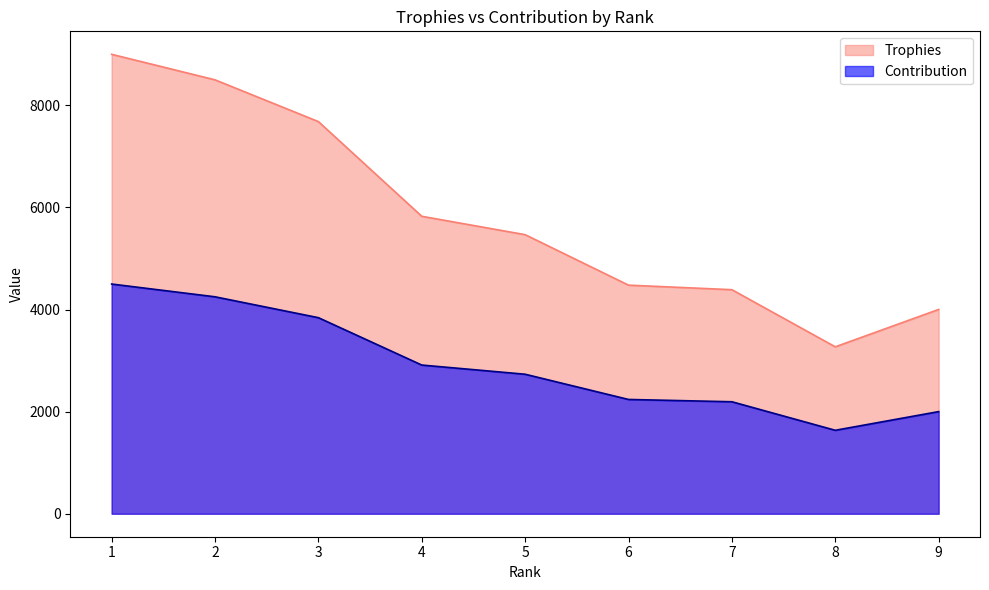

True or false: Contribution has a value of 2194 at 7.

True